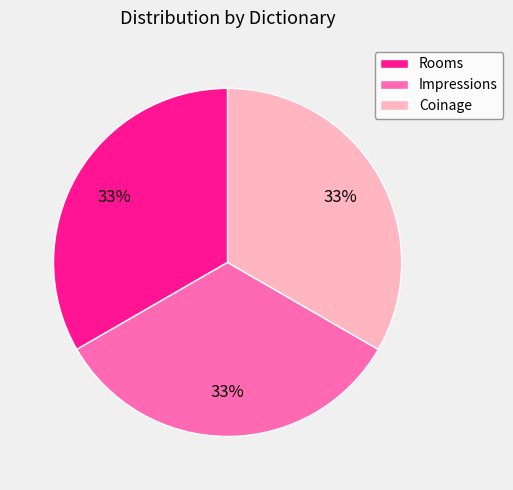

To the nearest percent, what portion does Rooms represent?

33%